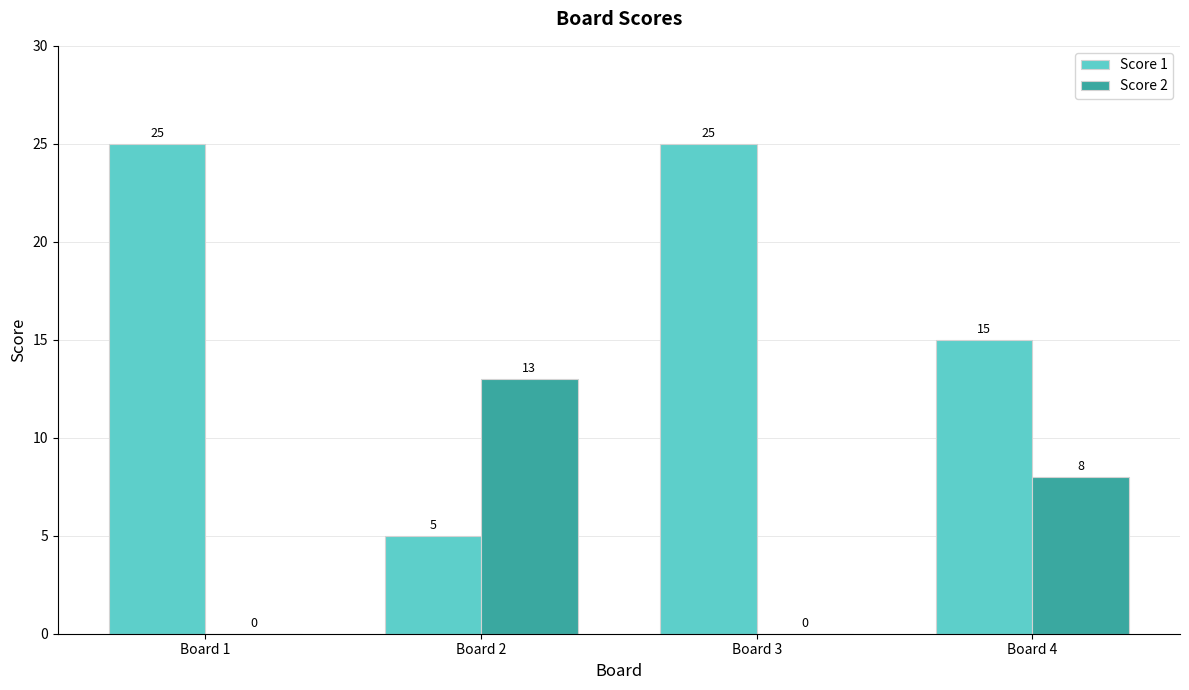

Which series has the widest spread of values?

Score 1